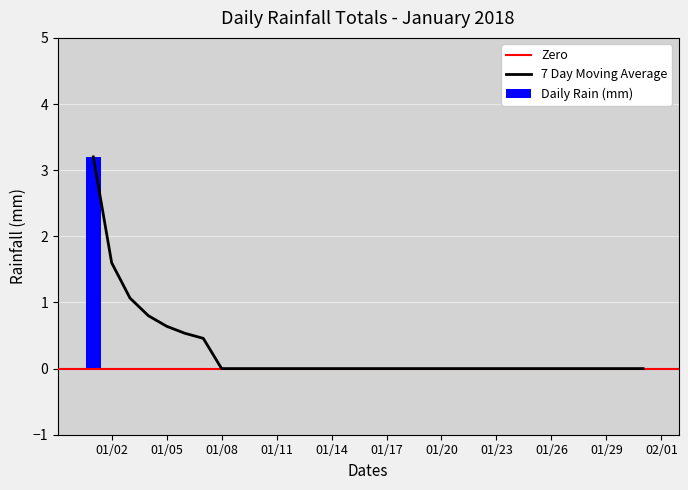

What is the maximum value for Daily Rain (mm)?

3.2